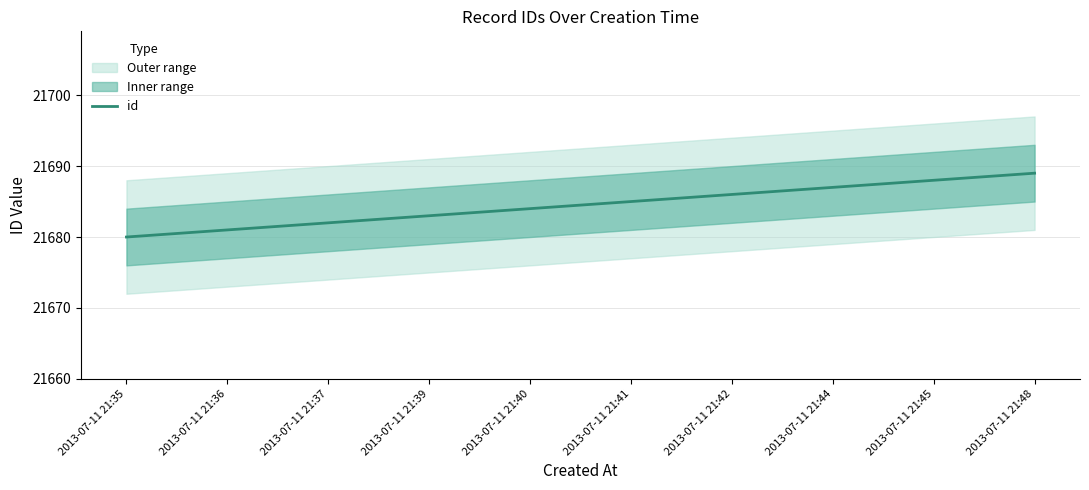

Is it true that the value at 2013-07-11 21:35 is 5147?

False